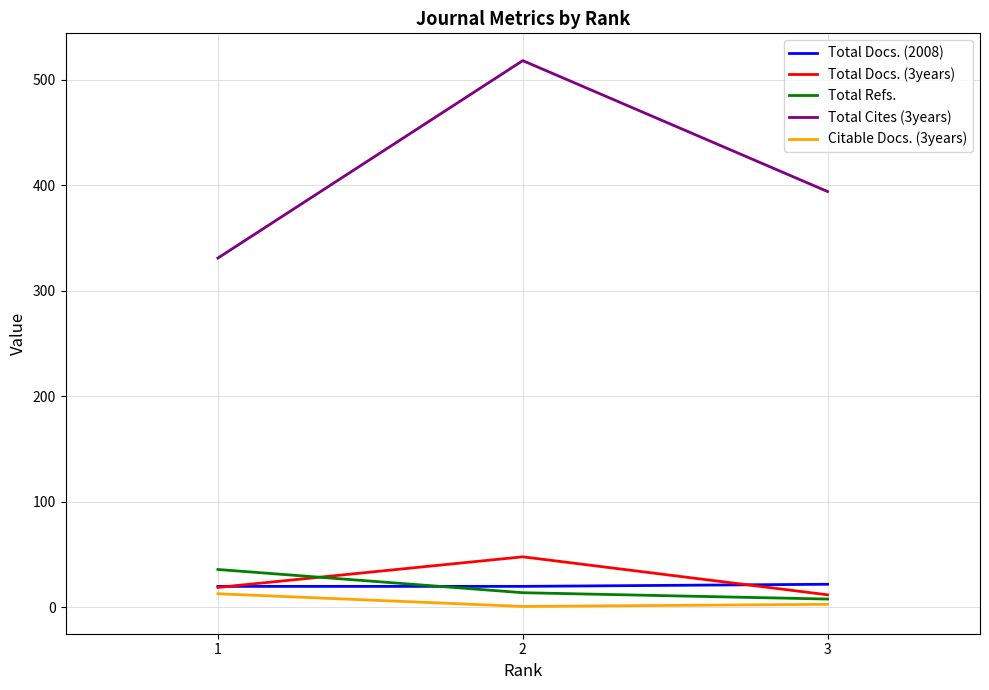

The value of Total Cites (3years) at 2 is 285. True or false?

False